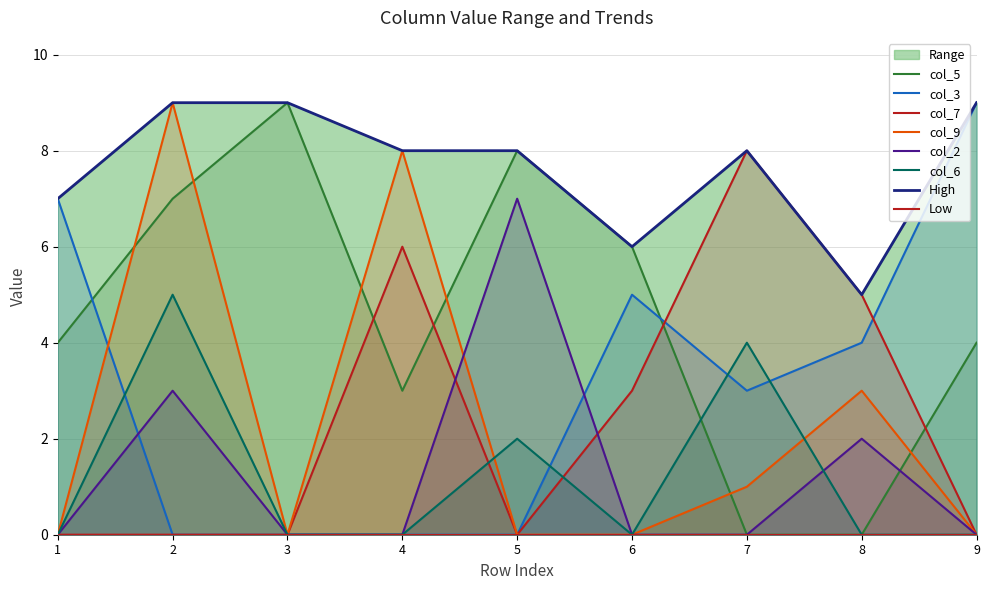

Which series has the widest spread of values?

col_5